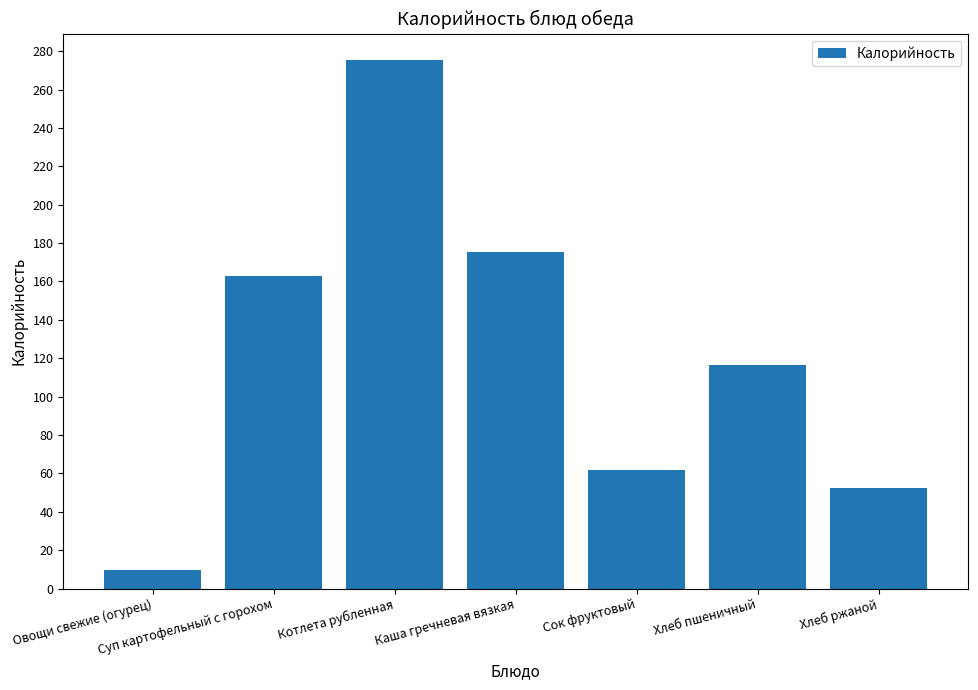

What value does the data have at Суп картофельный с горохом?

163.1